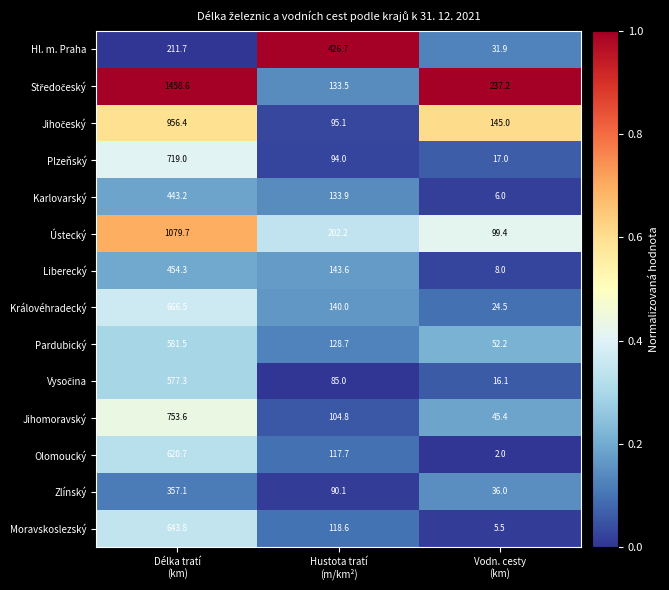

At which category is the sum across all series the highest?

Délka tratí
(km)